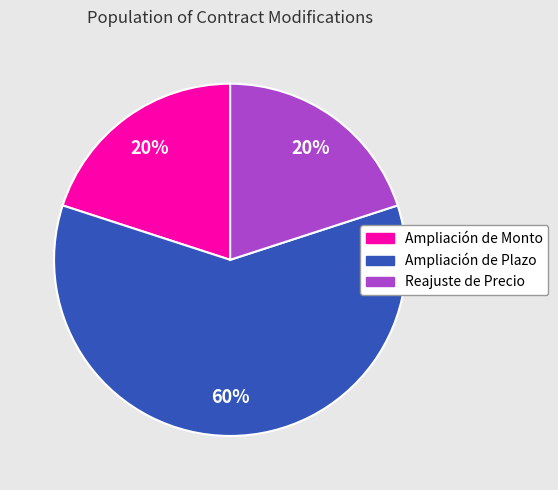

How many segments does this pie chart have?

3